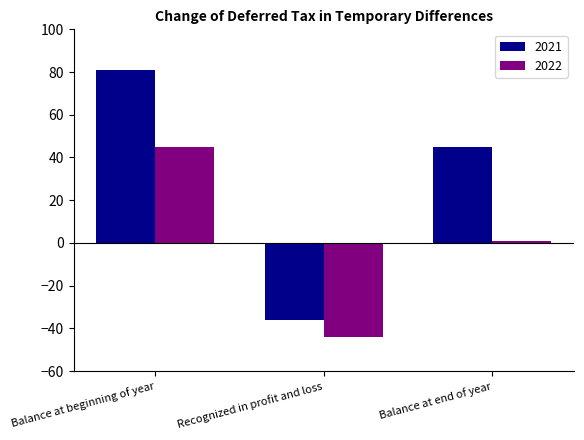

Read the 2021 value at Balance at beginning of year, to the nearest 10.

80